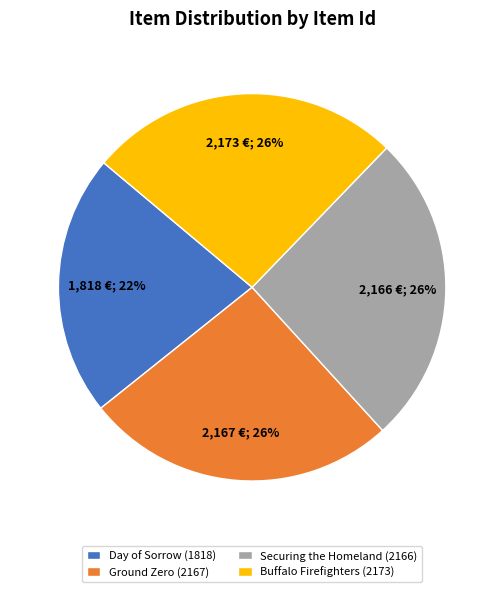

The Day of Sorrow (1818) slice represents 22% of the pie. True or false?

True